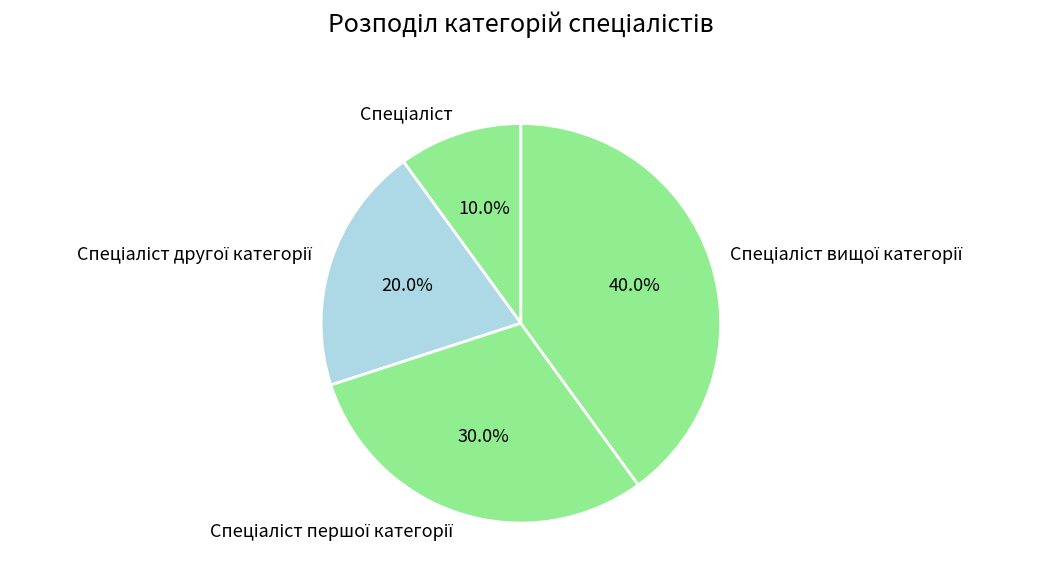

Does any single category account for the majority?

No